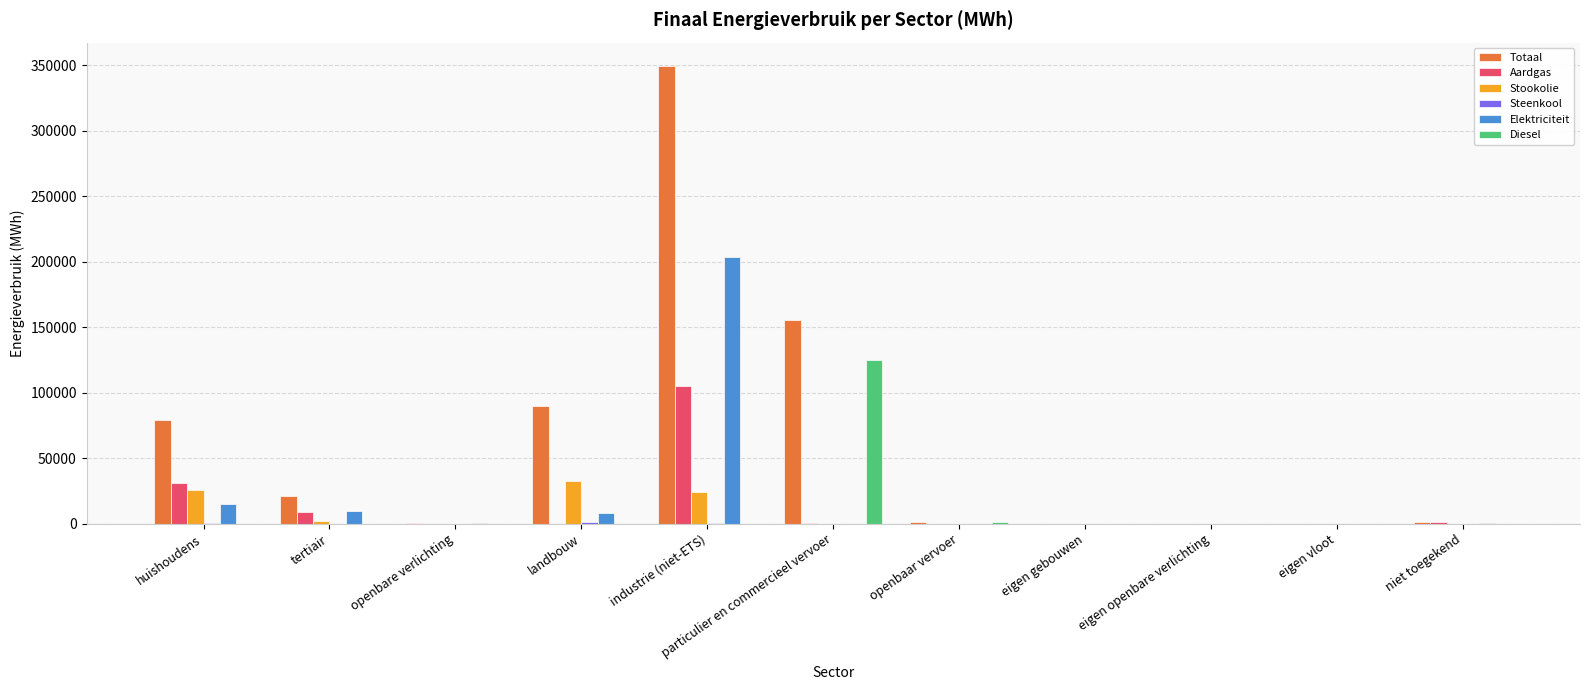

What is the maximum value for Stookolie?

32880.2